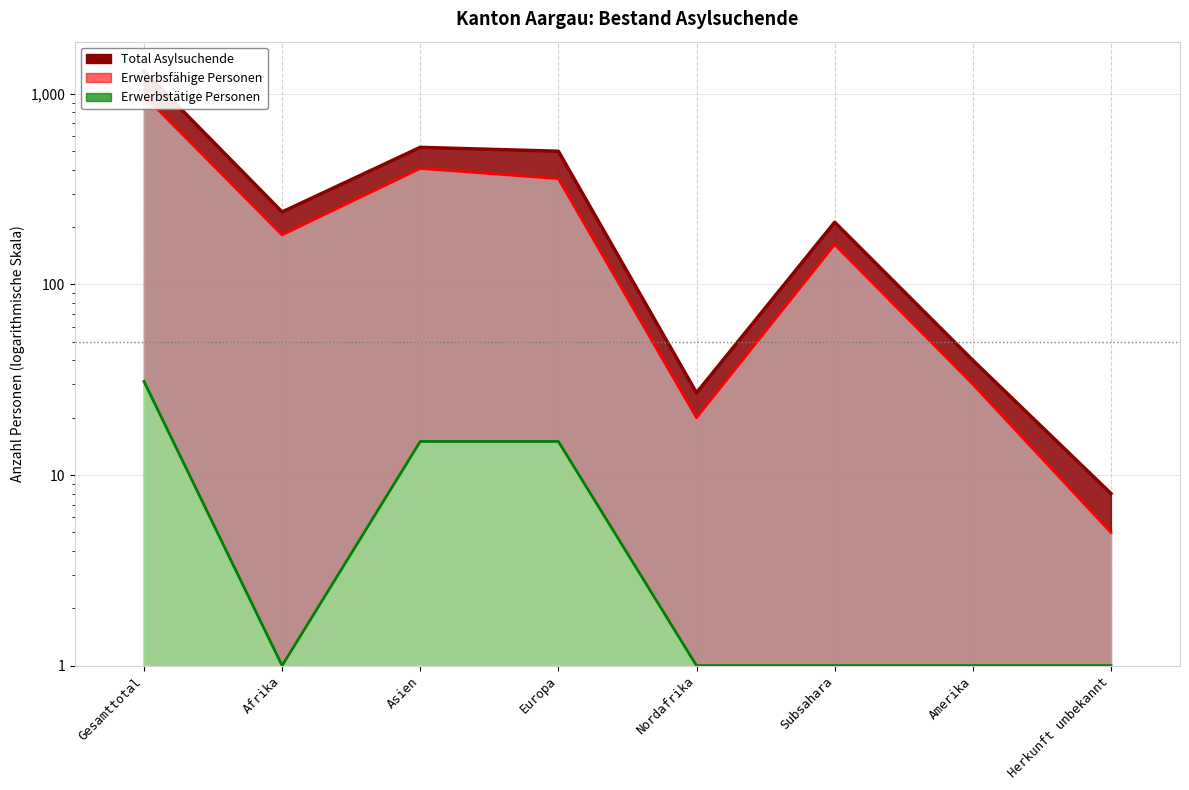

Rank the categories by Erwerbstätige Personen value from highest to lowest.

Gesamttotal, Asien, Europa, Afrika, Nordafrika, Subsahara, Amerika, Herkunft unbekannt